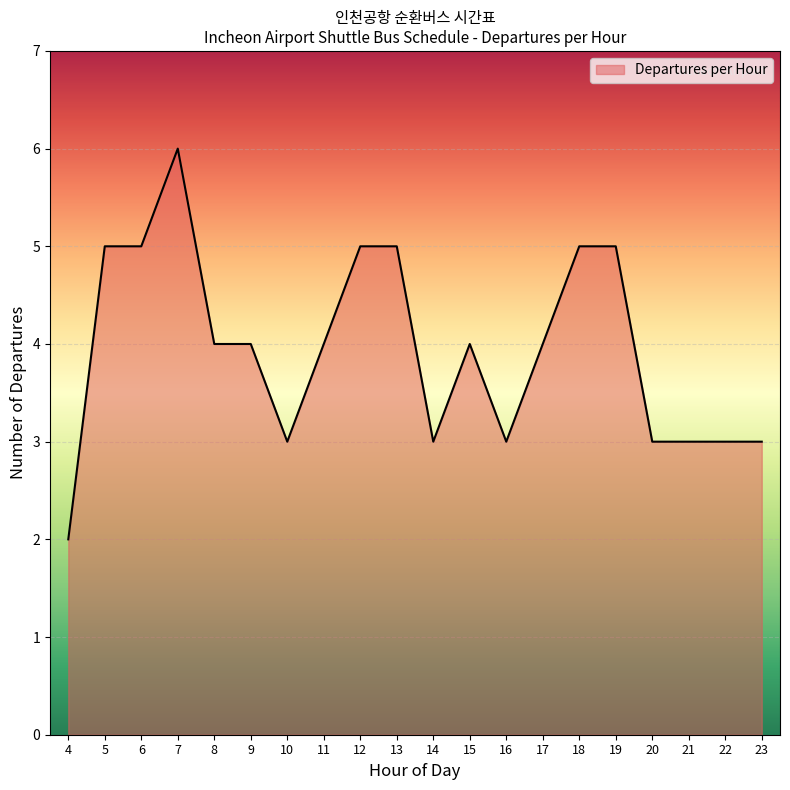

What is the difference between the maximum and minimum values?

4